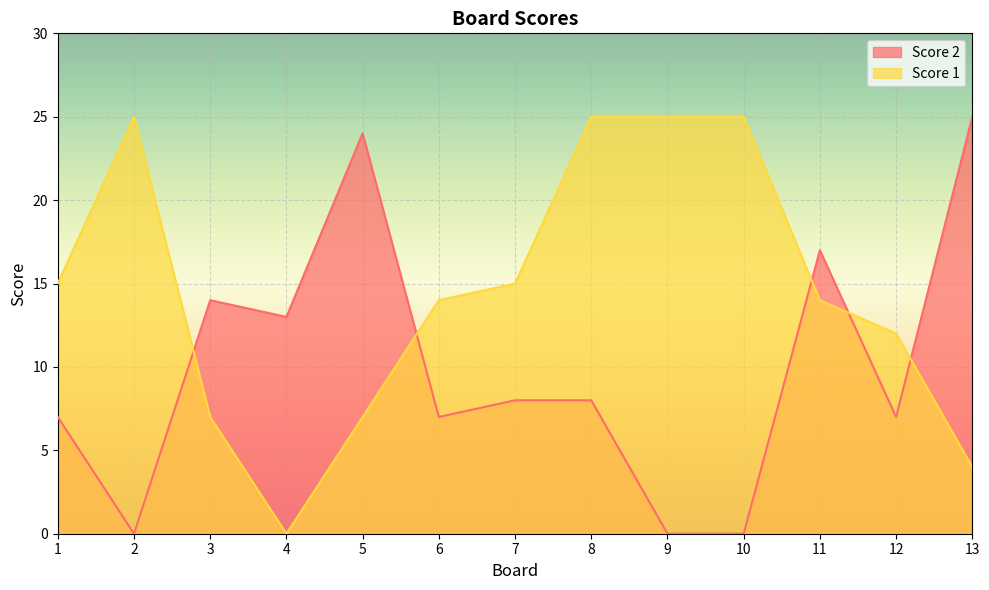

List the labels in order of Score 1 value, smallest first.

4, 13, 3, 5, 12, 6, 11, 1, 7, 2, 8, 9, 10